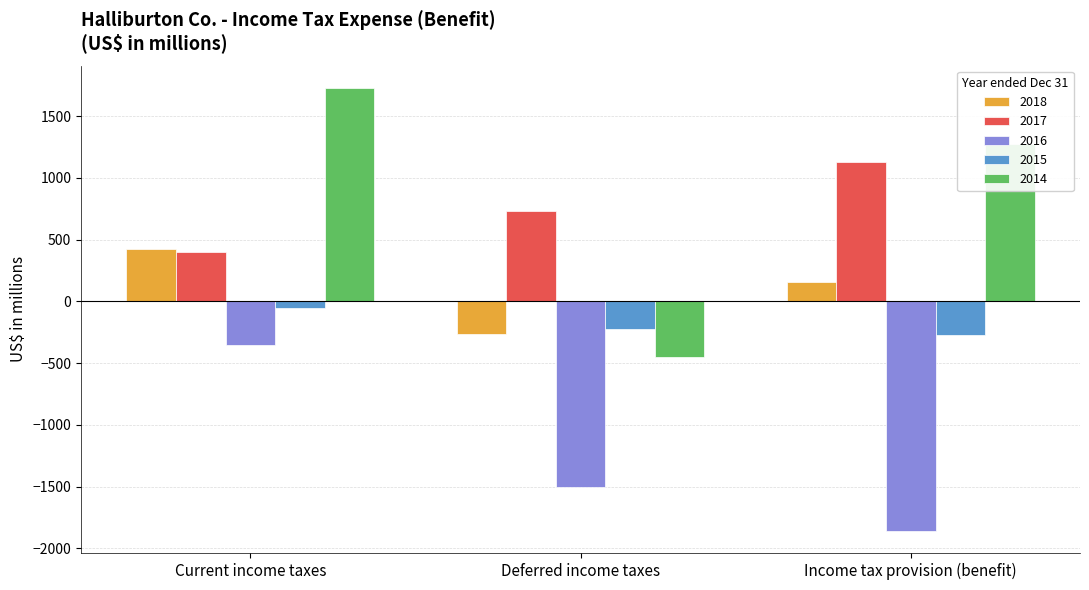

What is the difference between the maximum and minimum values in the 2015 series?

224